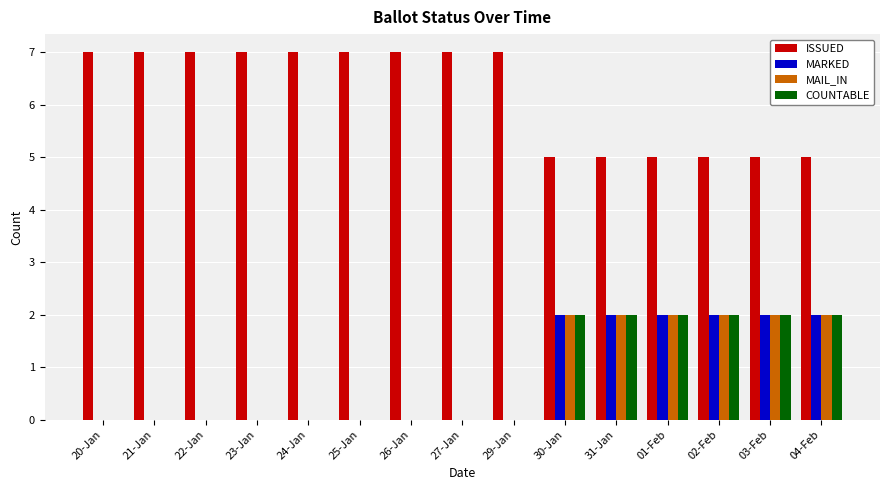

What is the sum of the ISSUED values at 30-Jan and 24-Jan?

12